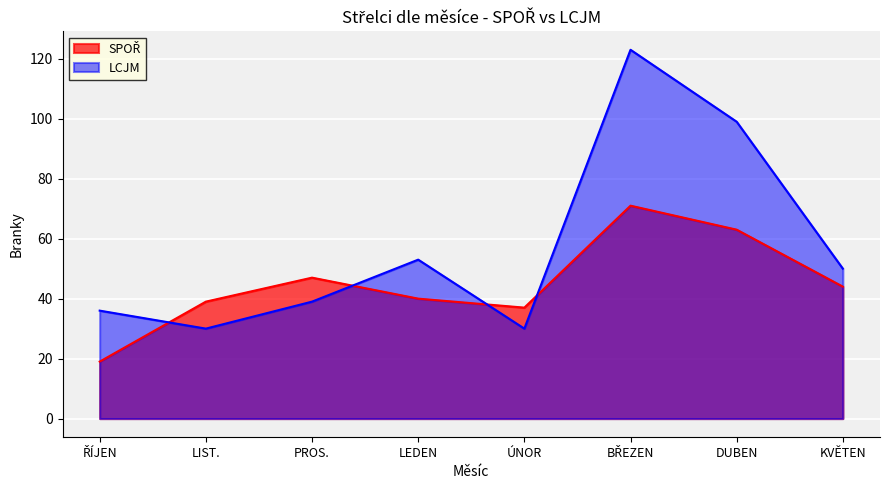

What is the value of the SPOŘ point at the 1st from the left?

19